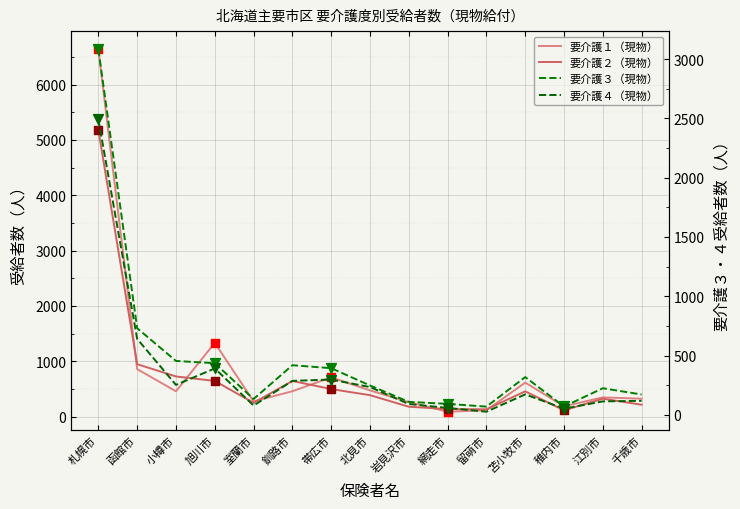

Which series contains the highest Y value?

要介護１（現物）